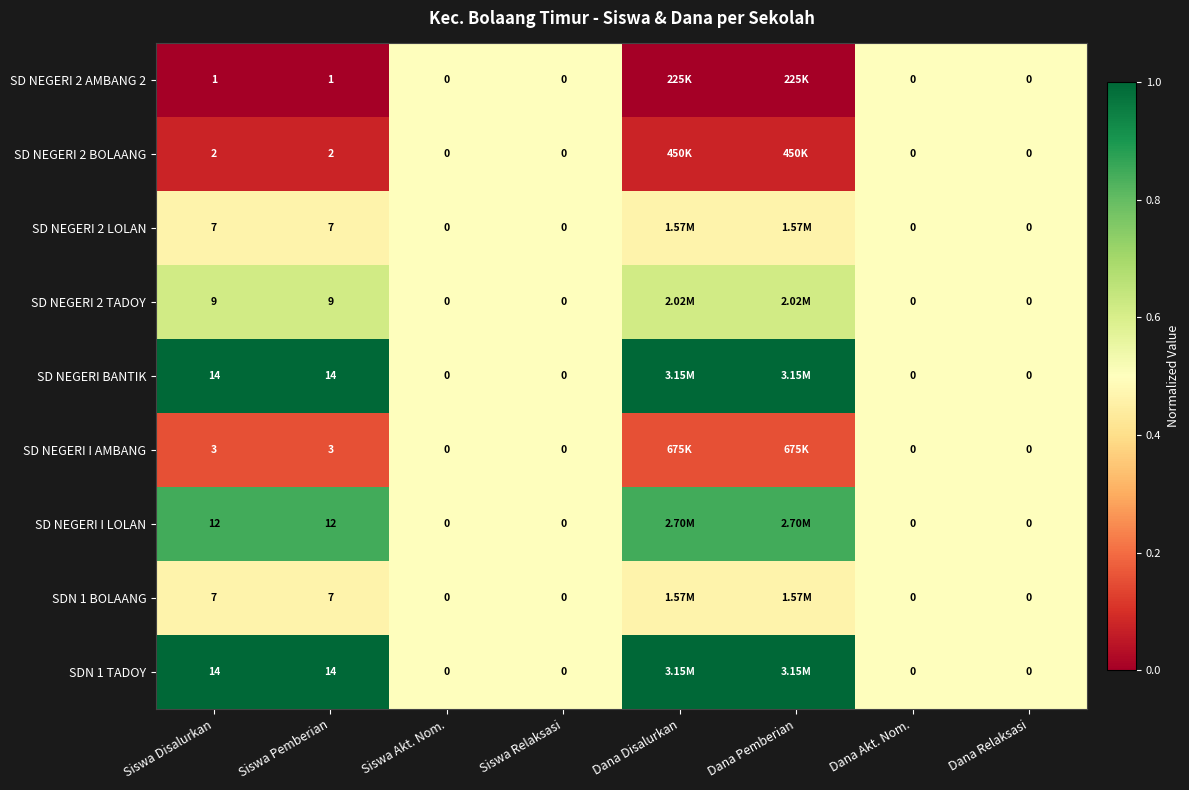

At which category does the chart reach its minimum across all series?

Siswa Disalurkan